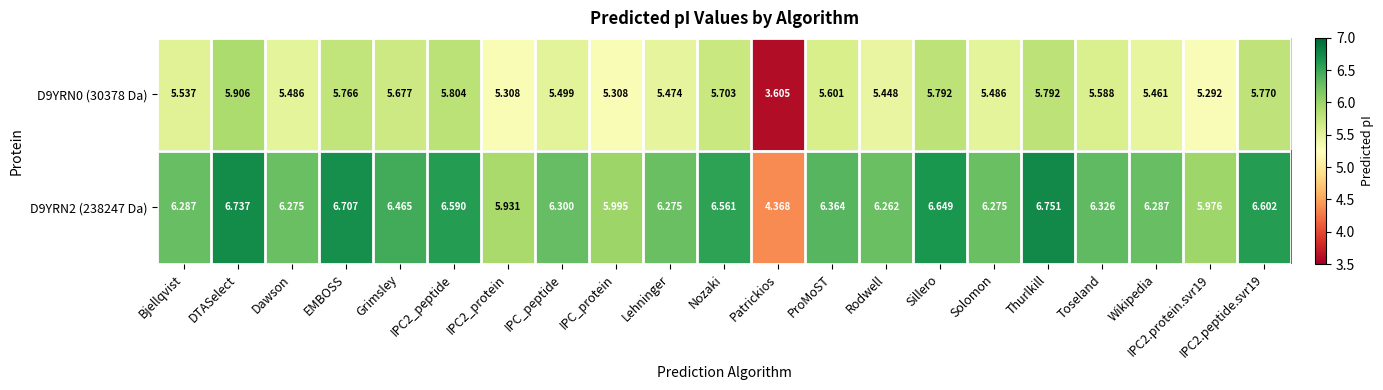

At which category does the chart reach its peak across all series?

Thurlkill